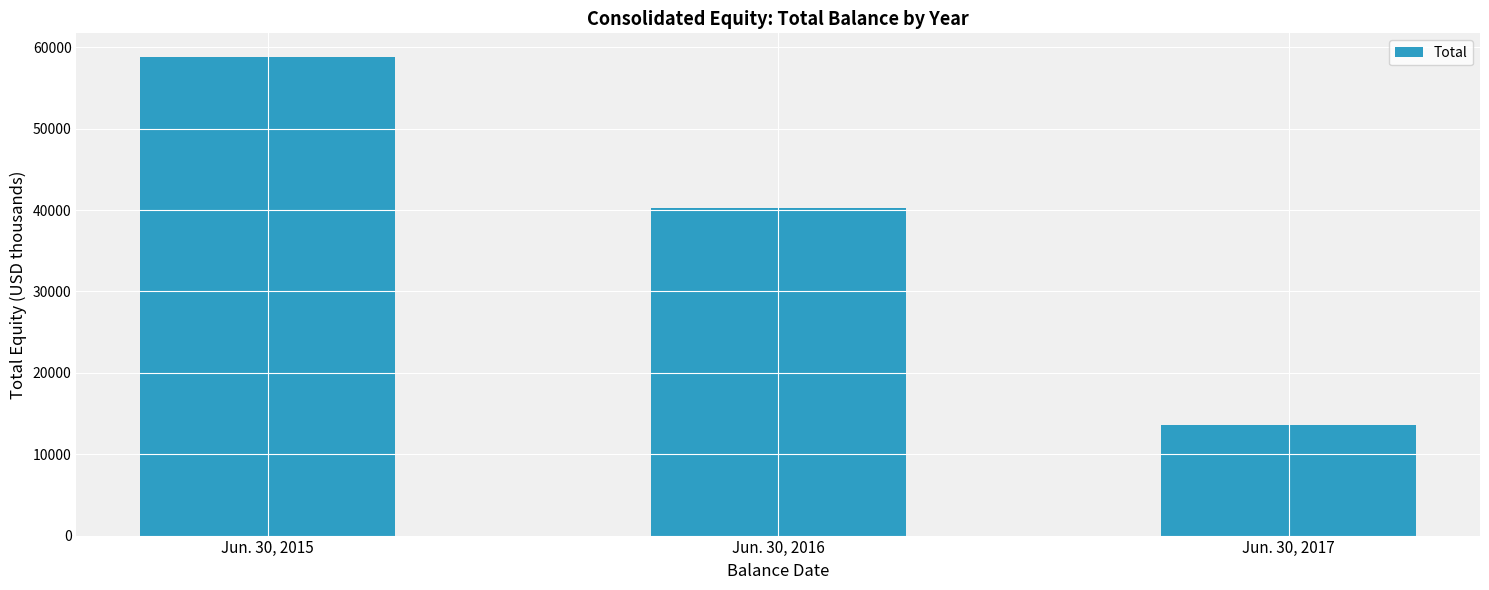

Reading left to right, what are all the values shown in this chart?

Jun. 30, 2015=58773	Jun. 30, 2016=40189	Jun. 30, 2017=13561